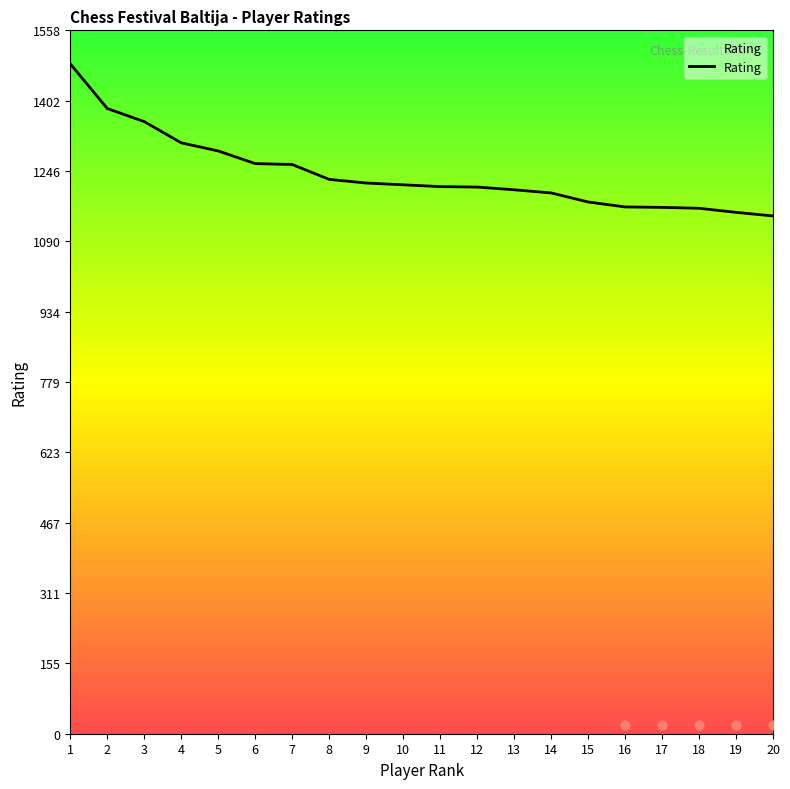

What is the change in value from 1 to 20?

-337